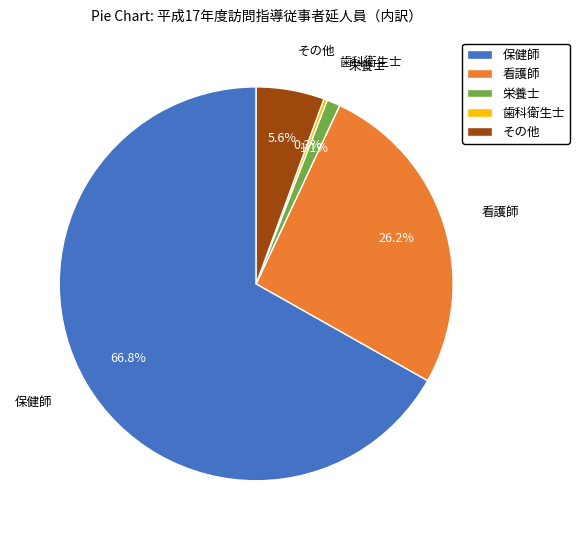

Which slice is the largest?

保健師